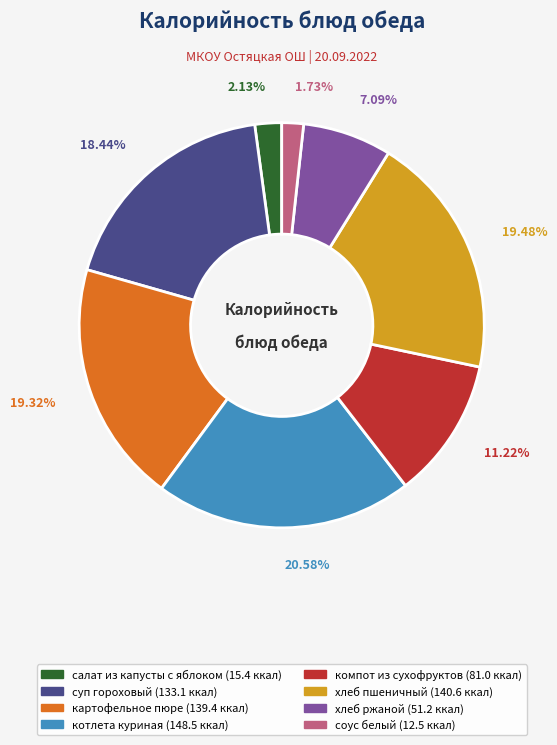

Approximately how many times larger is the value at суп гороховый compared to хлеб ржаной?

2.6